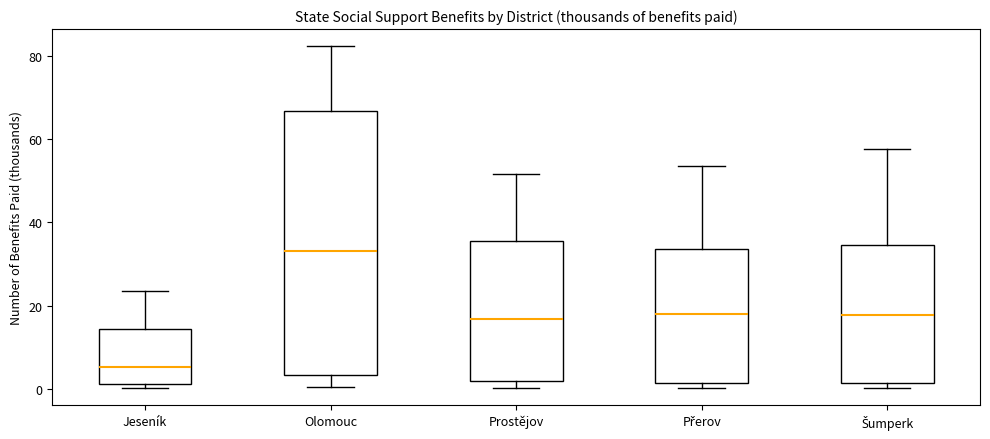

Reading left to right, transcribe this box plot: for each box, give where its median line is, the range the box spans, and where its two whiskers end, as read against the y-axis. The values are not printed on the chart, so give them approximately, as read against the axis.

Jeseník: median 6, box 2 to 14, whiskers 0 to 24
Olomouc: median 34, box 4 to 66, whiskers 0 to 82
Prostějov: median 16, box 2 to 36, whiskers 0 to 52
Přerov: median 18, box 2 to 34, whiskers 0 to 54
Šumperk: median 18, box 2 to 34, whiskers 0 to 58